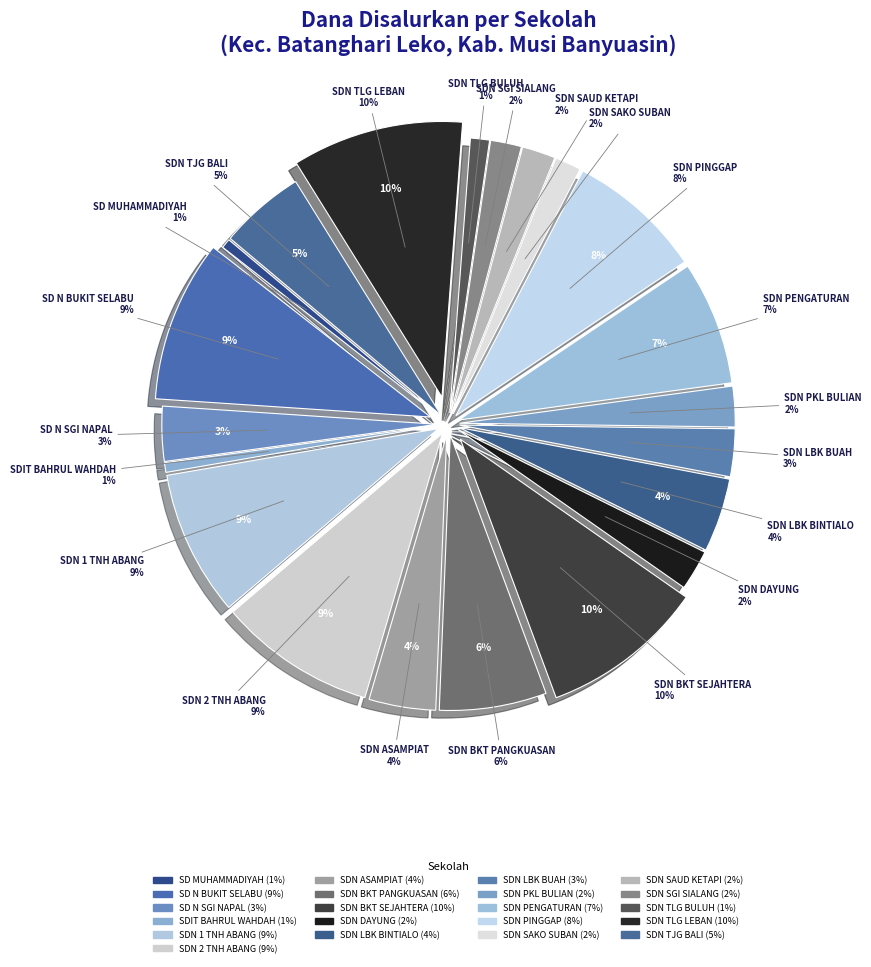

To the nearest percent, what percentage of the pie is SD N SUNGAI NAPAL?

3%